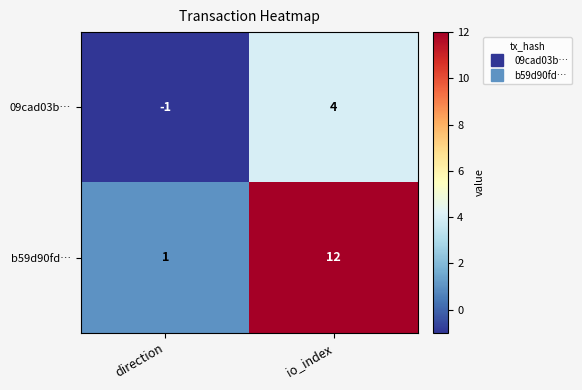

What is the greatest value displayed?

12